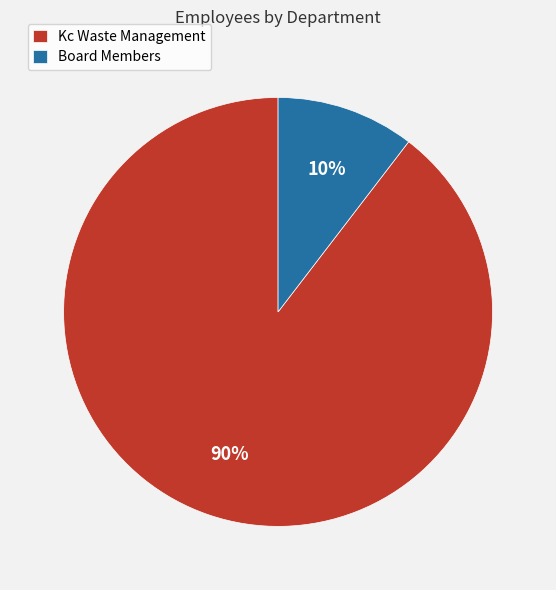

Which slice is the largest?

Kc Waste Management